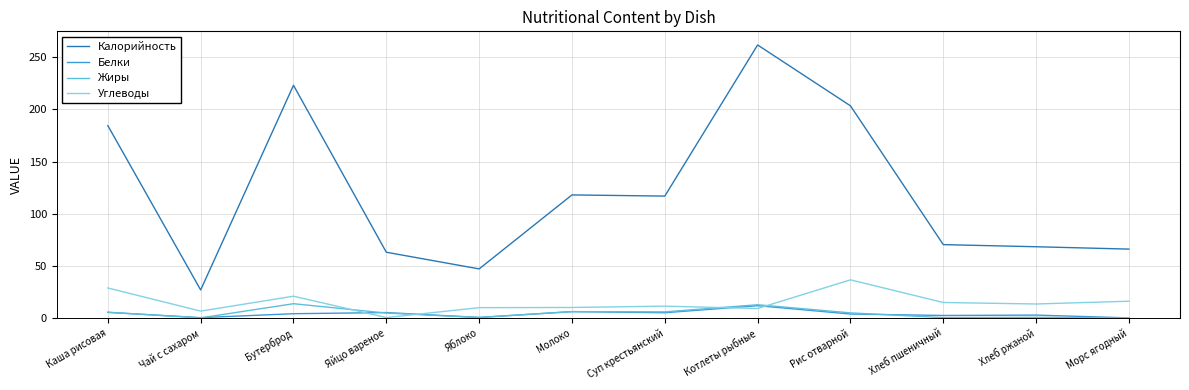

Is the value of Калорийность at Каша рисовая greater than the value of Белки at Чай с сахаром?

Yes